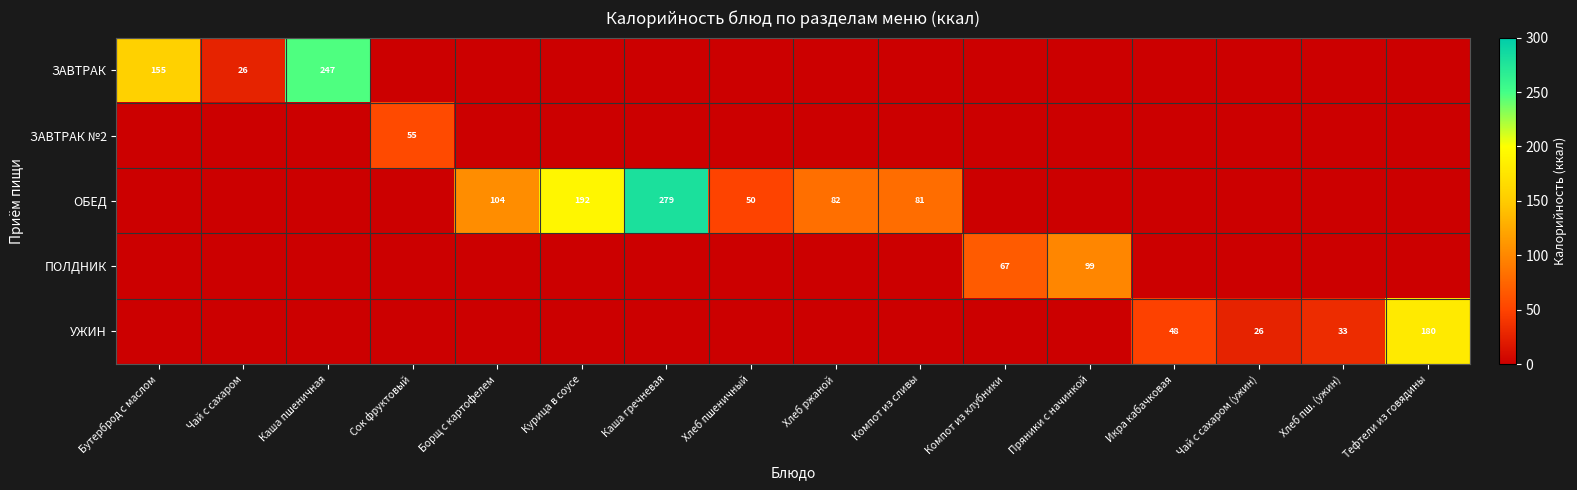

At which category is the sum across all series the highest?

Каша гречневая